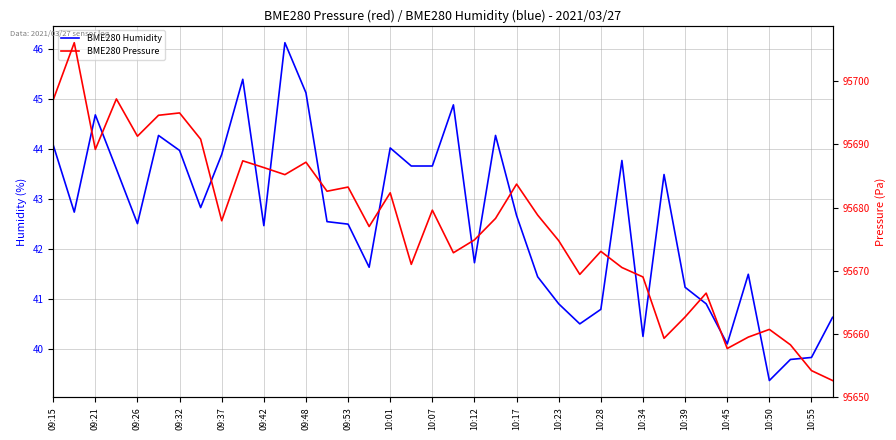

What is the value of the BME280 Humidity point at the 22nd from the left?

44.3